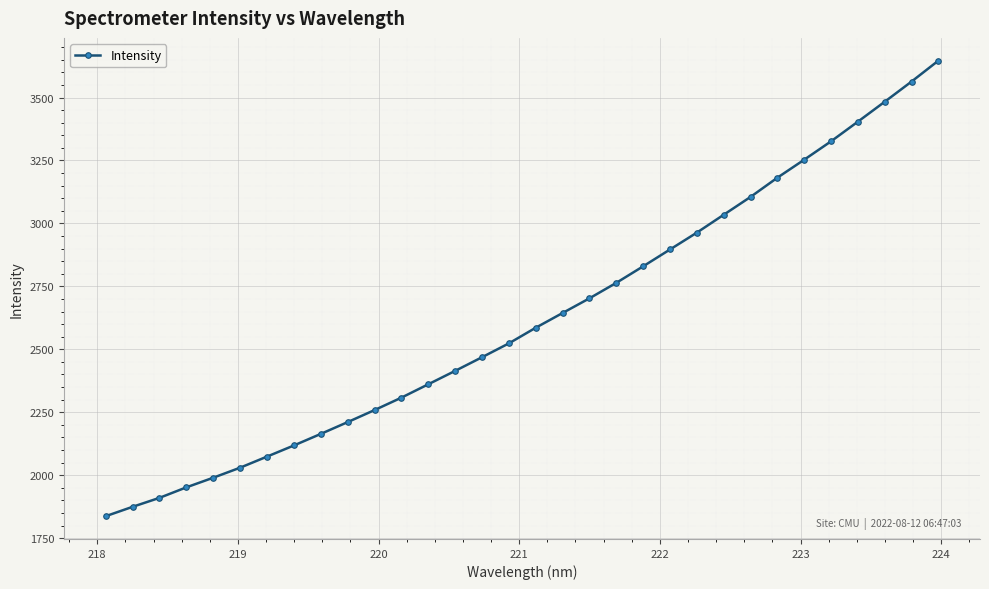

What is the sum of all values?

83876.2